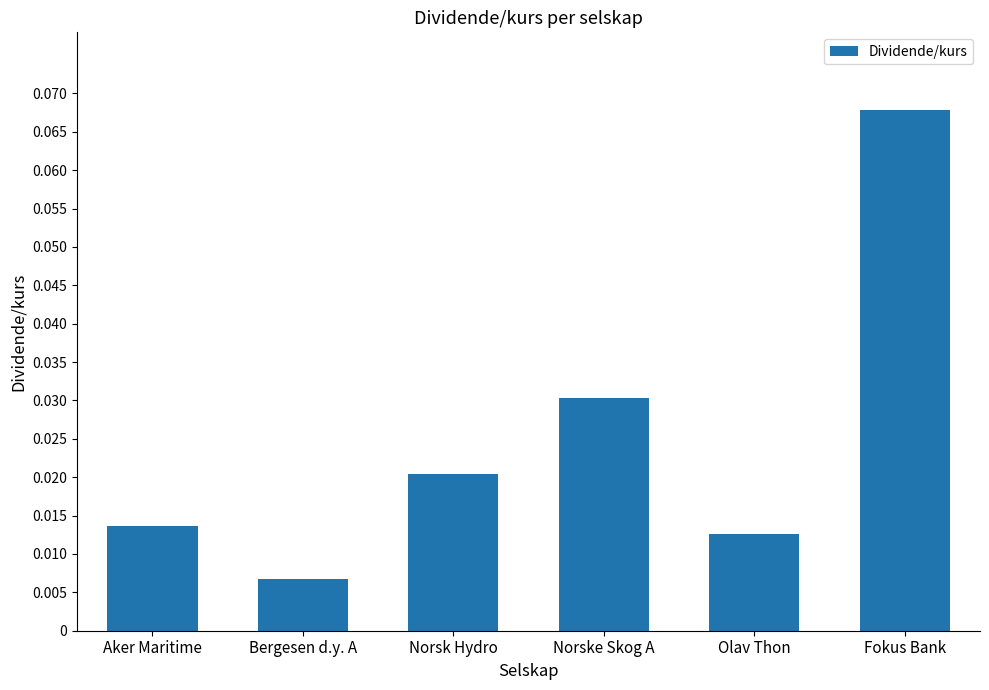

Count the number of categories in the chart.

6